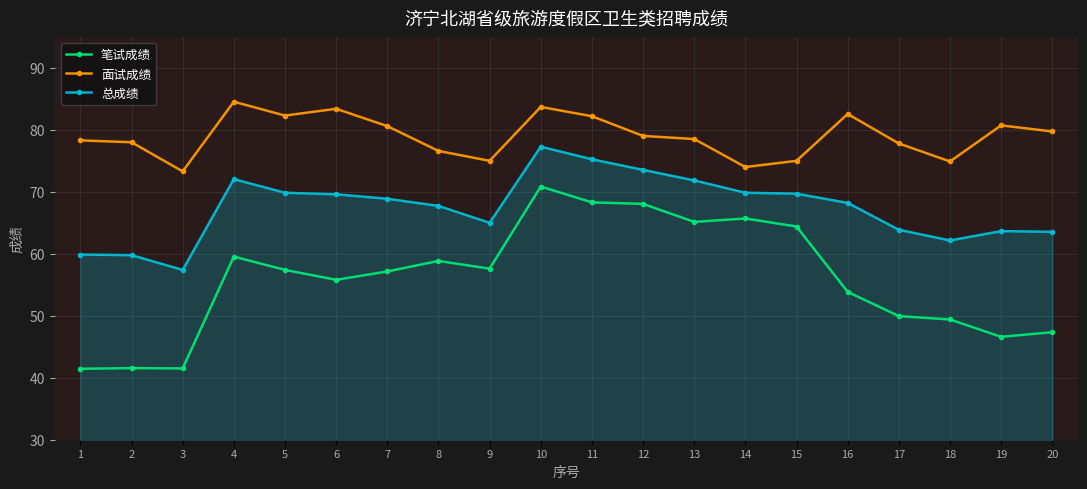

Rank the series by their maximum value, from highest to lowest.

面试成绩, 总成绩, 笔试成绩